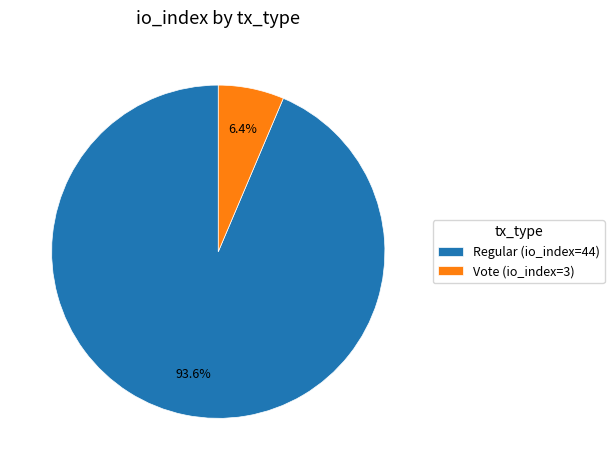

Which slice is the smallest?

Vote (io_index=3)